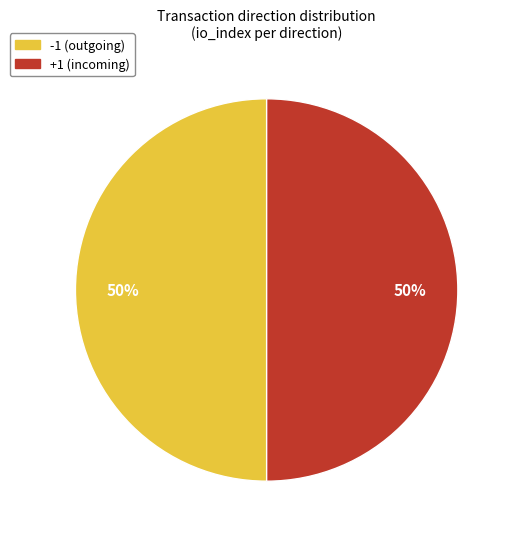

To the nearest percent, what is the average slice percentage?

50%